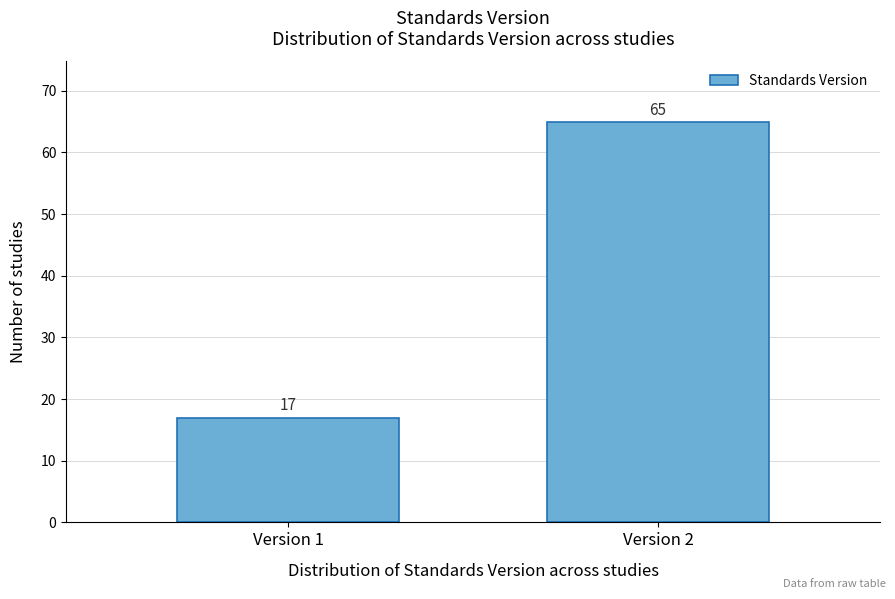

Reading left to right, extract all data points from this chart.

Version 1=17	Version 2=65